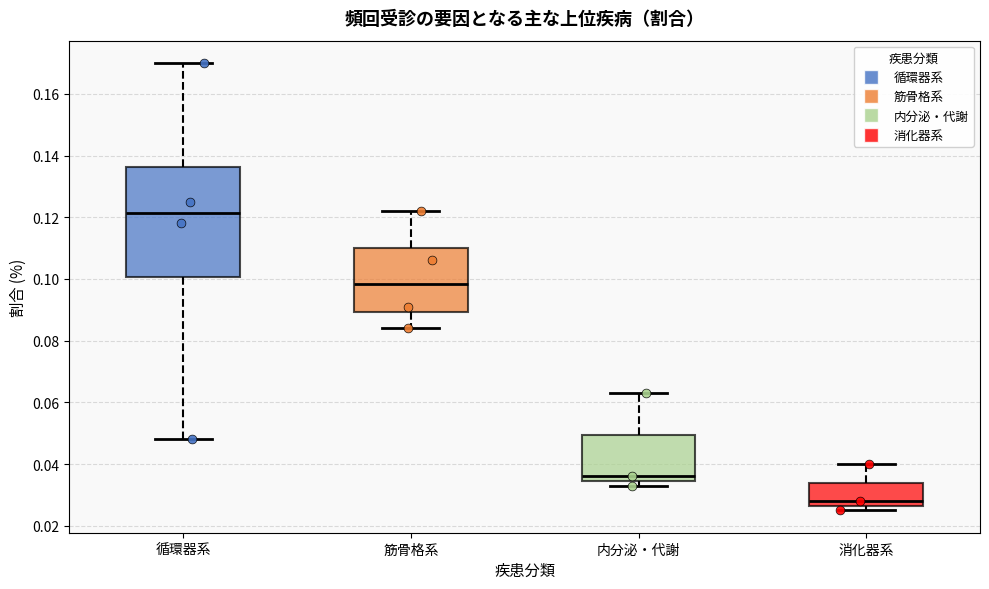

Which box is the tallest, from its lower edge to its upper edge?

循環器系